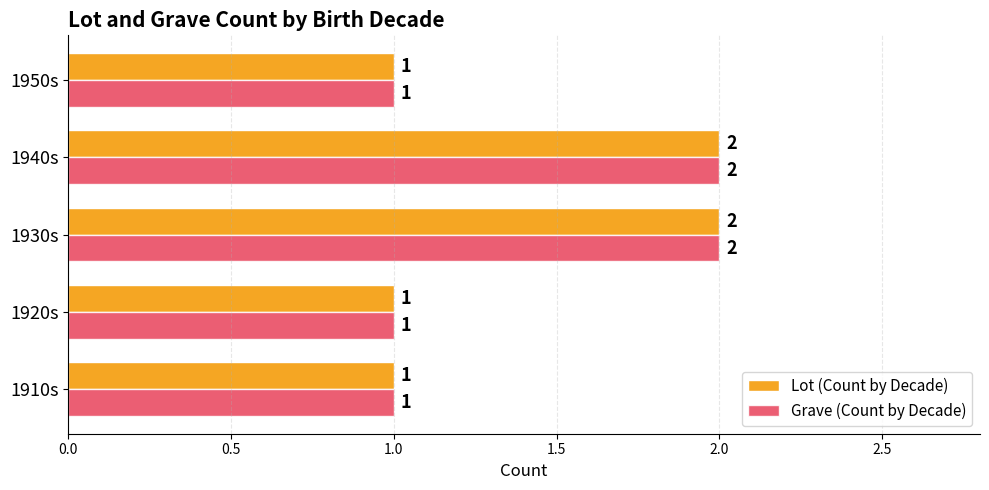

What is the maximum value shown in the chart?

2